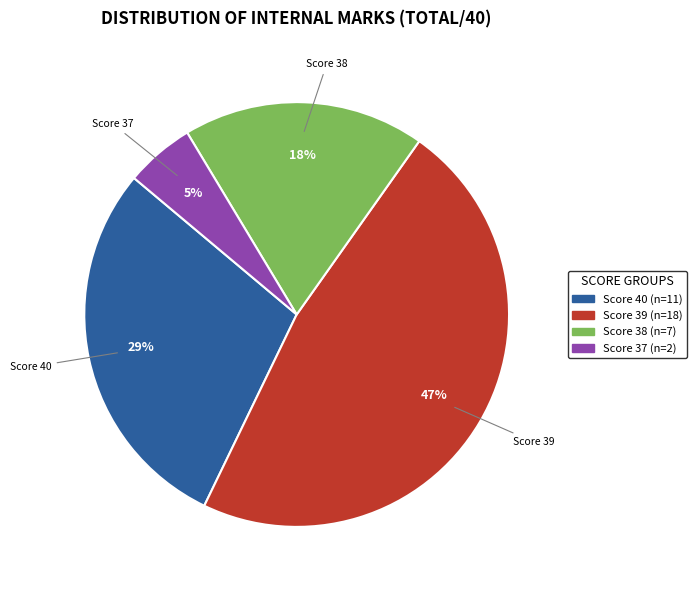

Is there a majority slice in this chart?

No